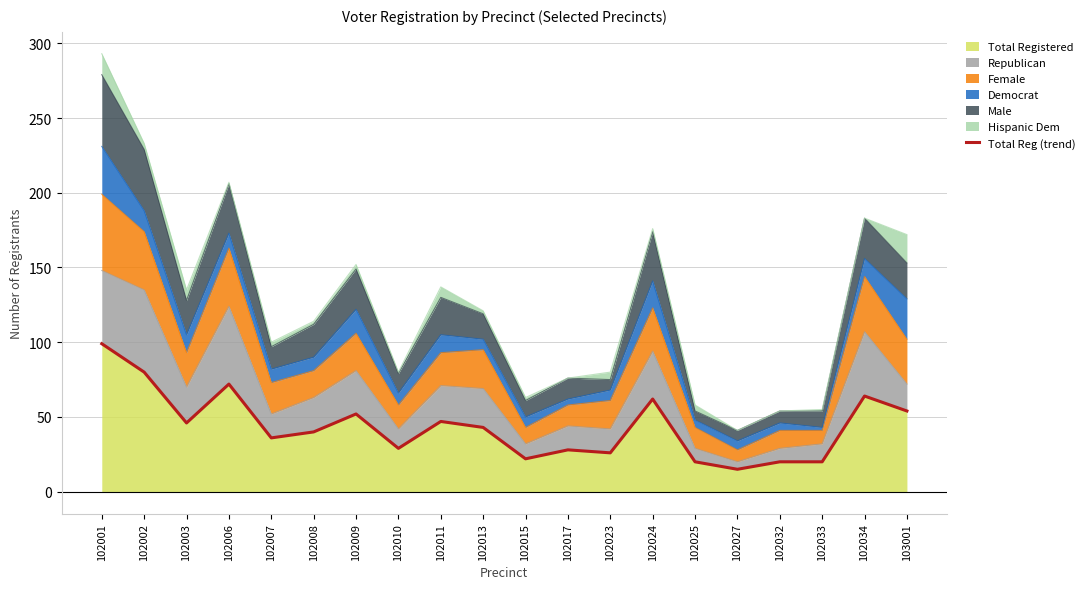

What is the ratio of the value at 102003 to the value at 102023?

1.8